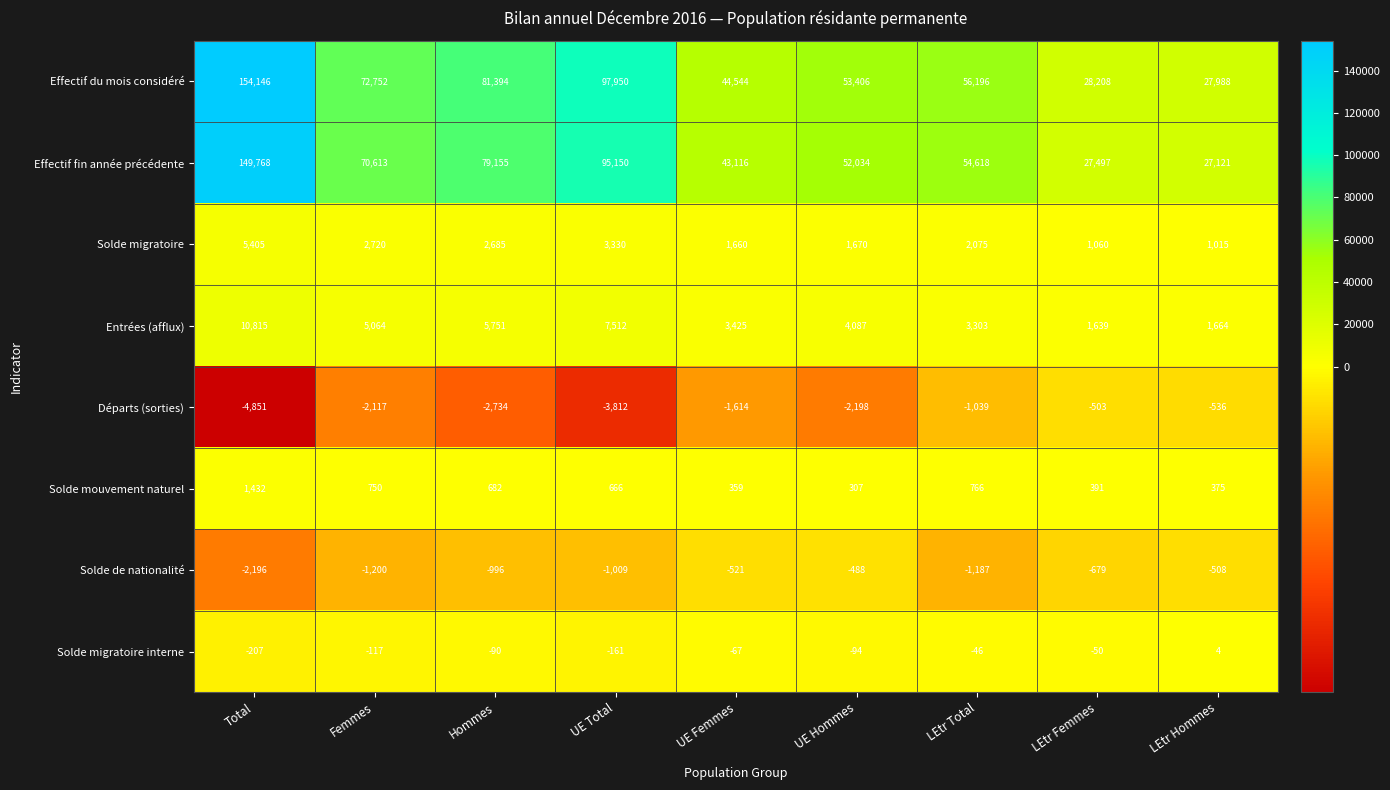

What is the total value across all series at Femmes?

148465